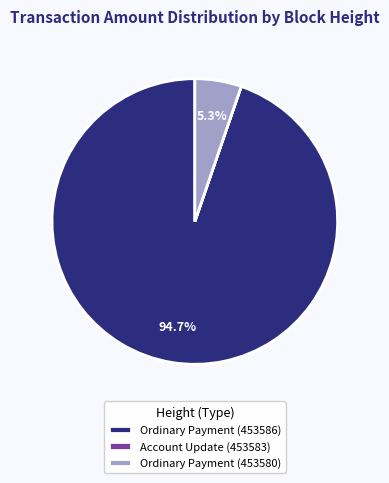

What is the ratio of the value at Ordinary Payment (453580) to the value at Ordinary Payment (453586)?

0.1